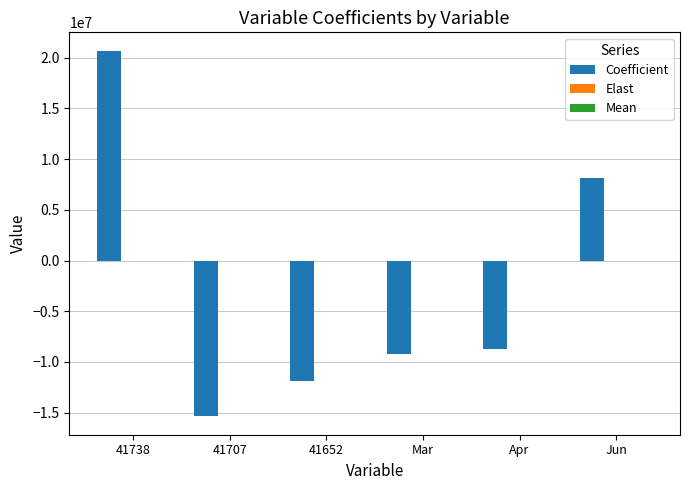

The value of Coefficient at Apr is -3372698.0. True or false?

False